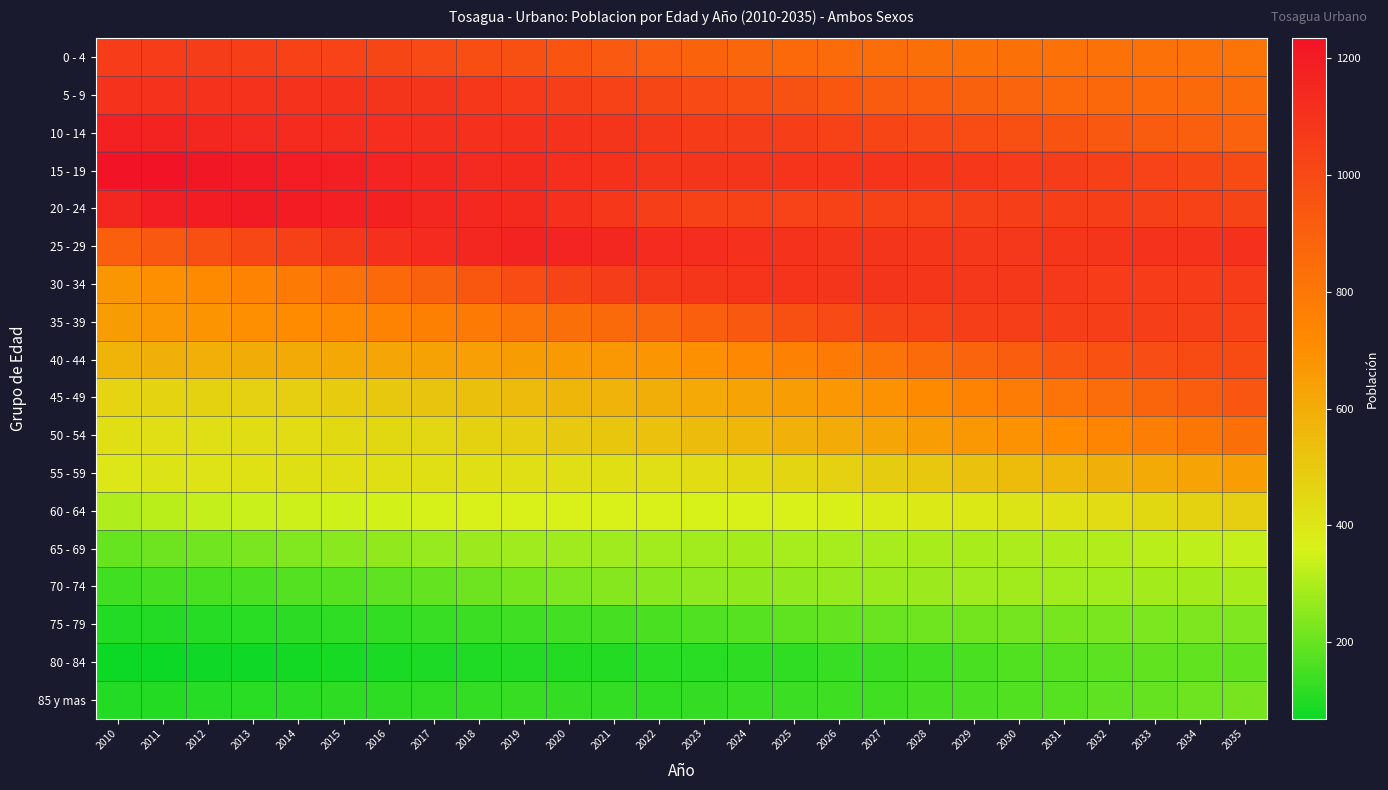

Count the number of data series in this chart.

18